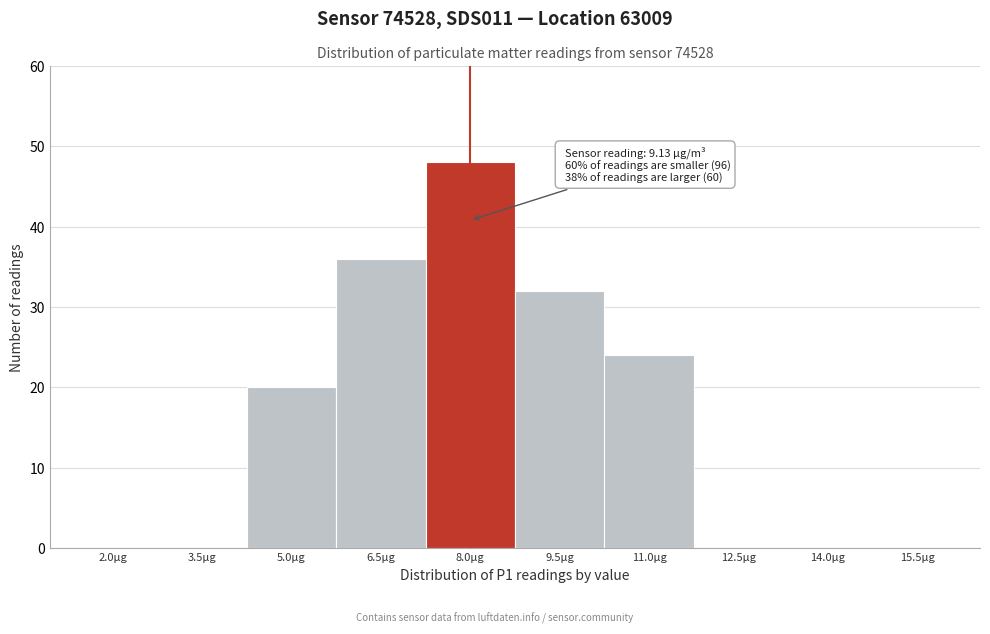

Reading right to left, what are all the values shown in this chart?

15.5µg=0	14.0µg=0	12.5µg=0	11.0µg=24	9.5µg=32	8.0µg=48	6.5µg=36	5.0µg=20	3.5µg=0	2.0µg=0